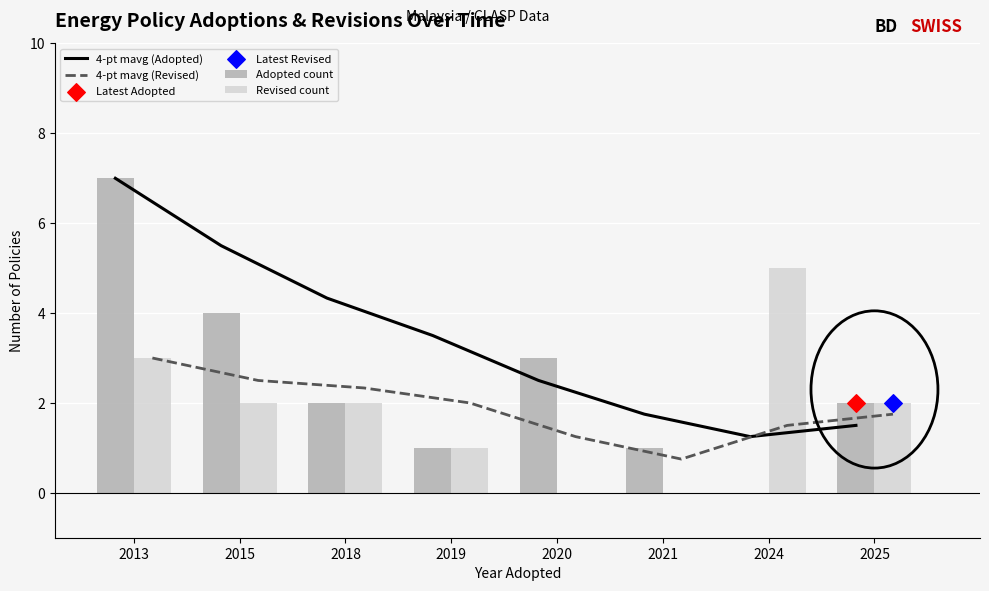

At which category is the sum across all series the highest?

2013